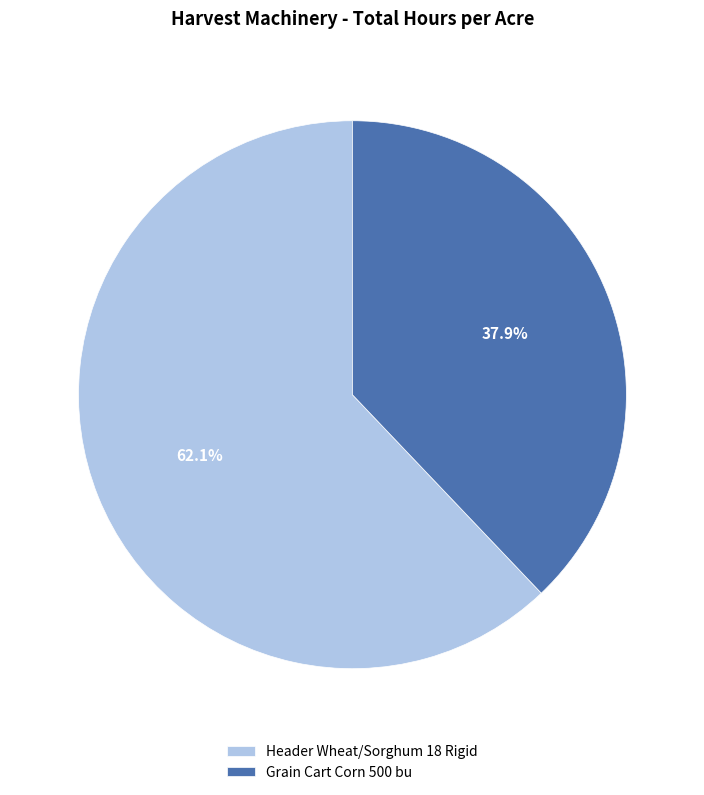

Combined, do Grain Cart Corn 500 bu and Header Wheat/Sorghum 18 Rigid account for over 50%?

Yes